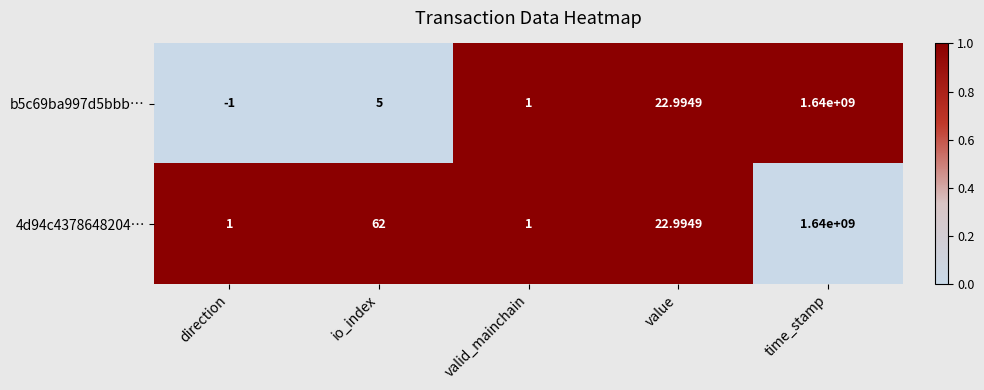

Which label corresponds to the smallest value in the chart?

direction